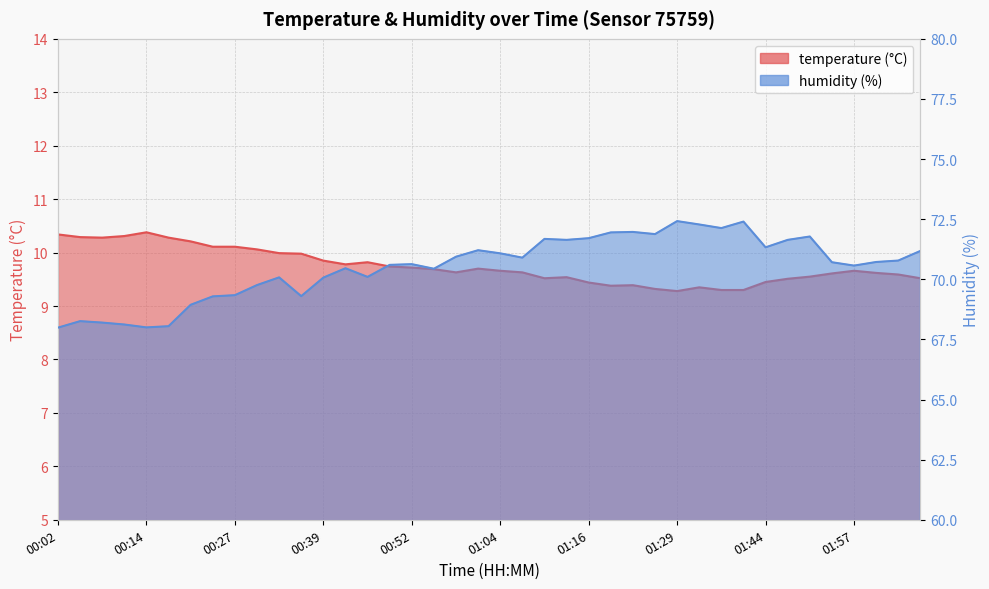

True or false: humidity and temperature intersect in this chart.

False